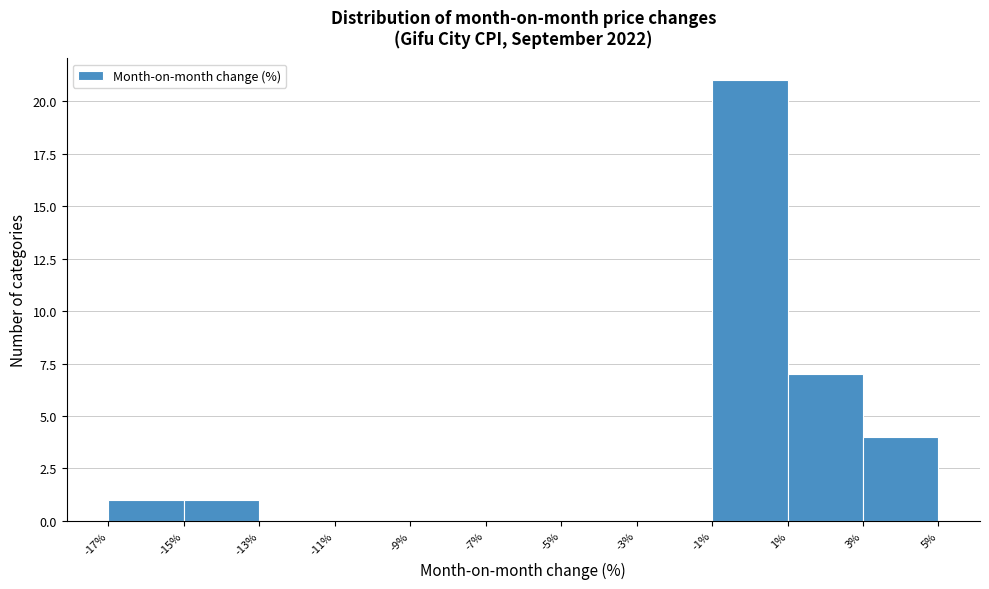

What is the height of the bar covering -1% to 1% on the x-axis? The values are not printed on the chart, so give them approximately, as read against the axis.

21